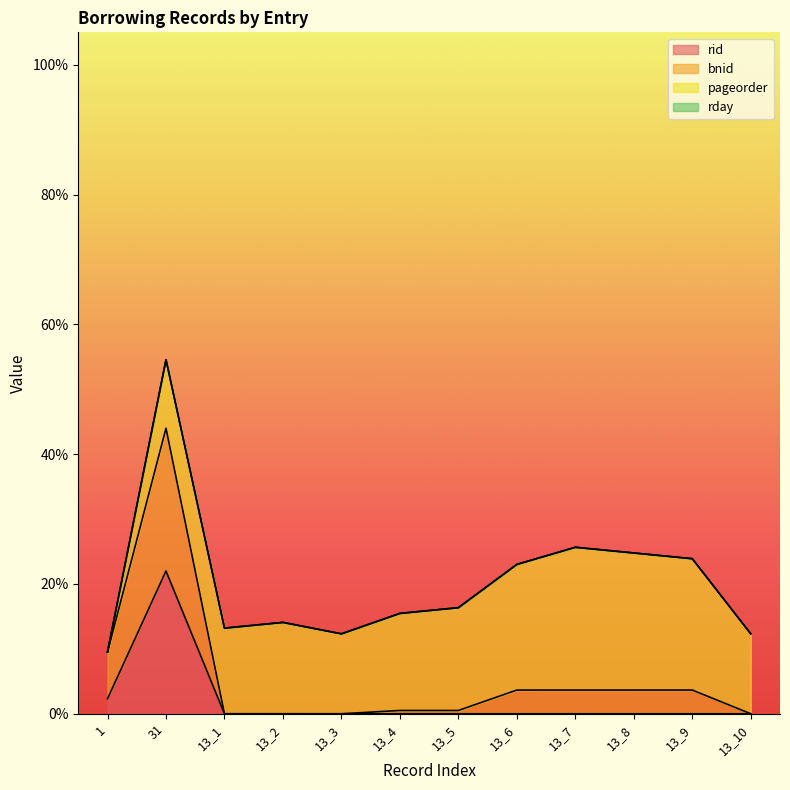

List the series in order of their overall mean, highest first.

bnid, rid